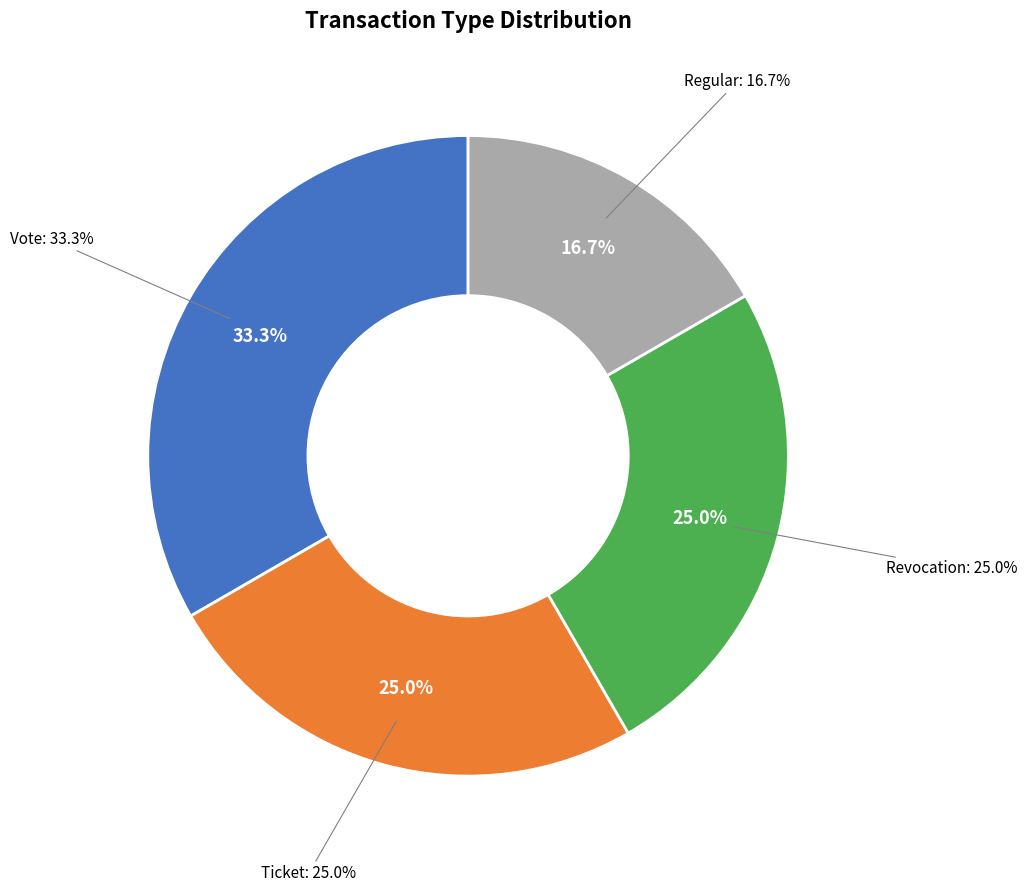

How many segments does this pie chart have?

4